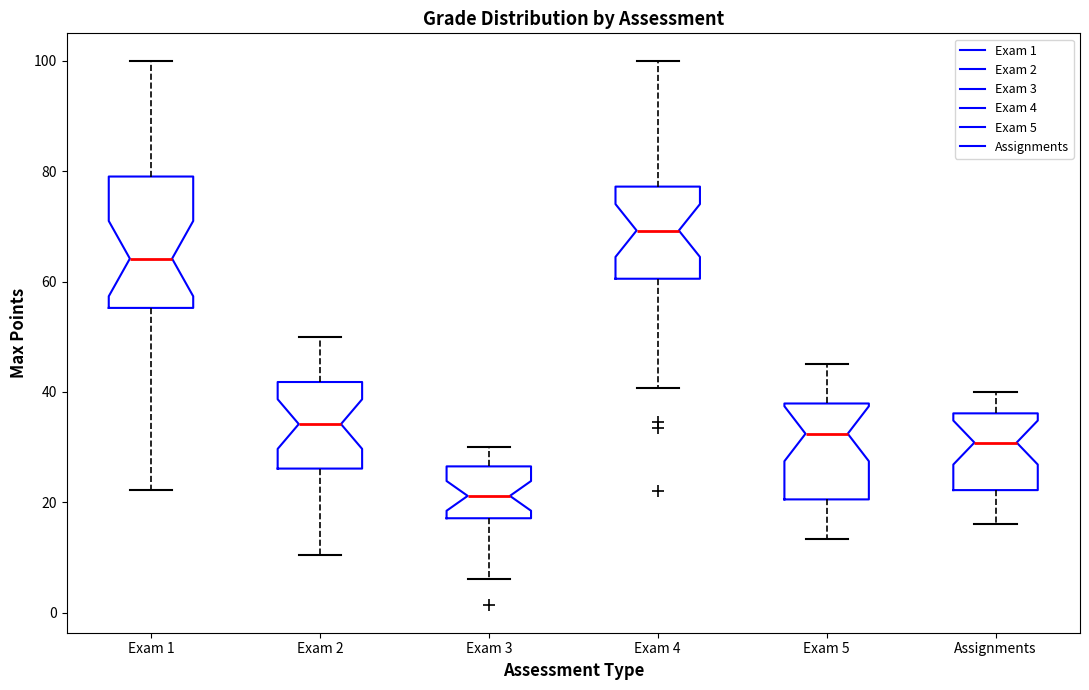

Comparing the boxes themselves (not the whiskers), which one is the tallest?

Exam 1